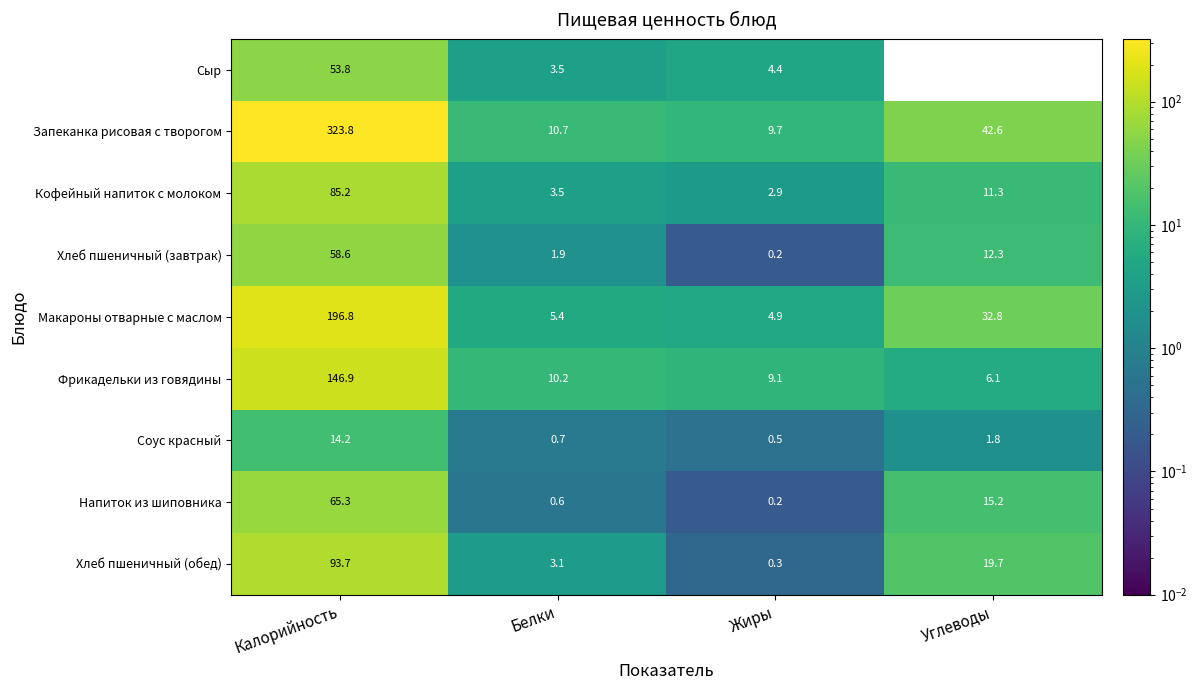

What is the difference between the maximum and minimum values in the Соус красный series?

13.7